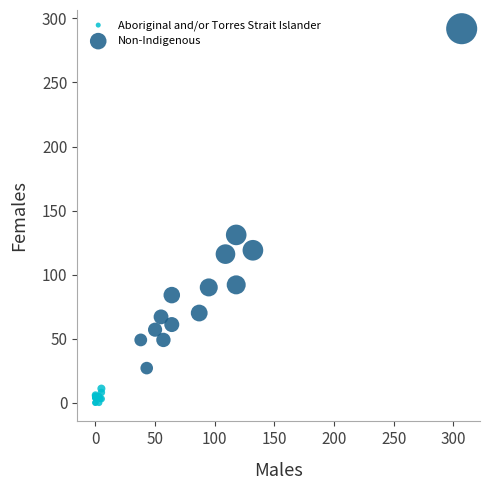

What are all the series names shown in the legend?

Aboriginal and/or Torres Strait Islander, Non-Indigenous